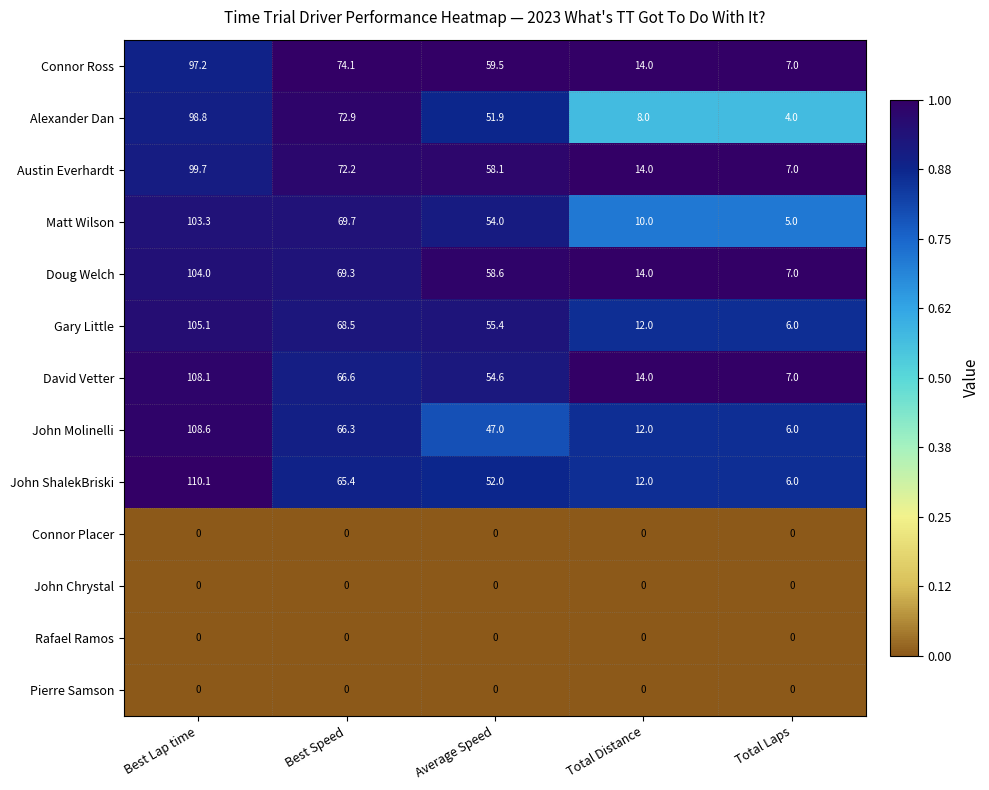

What value does the Matt Wilson series have at Total Laps?

5.0